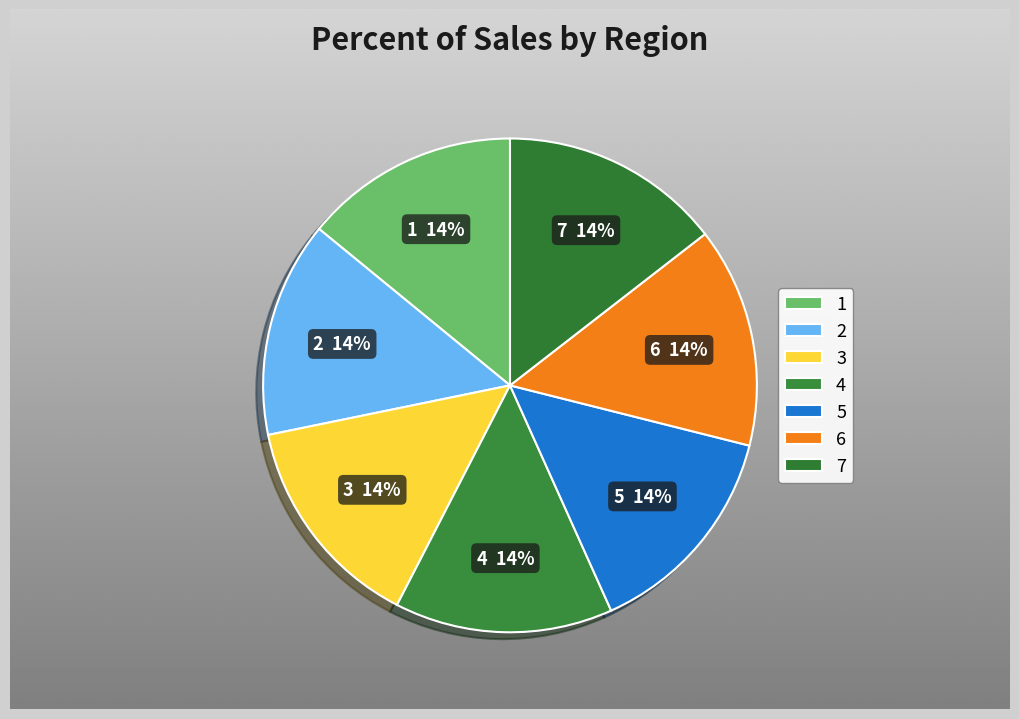

Is 2 the majority of the pie?

No